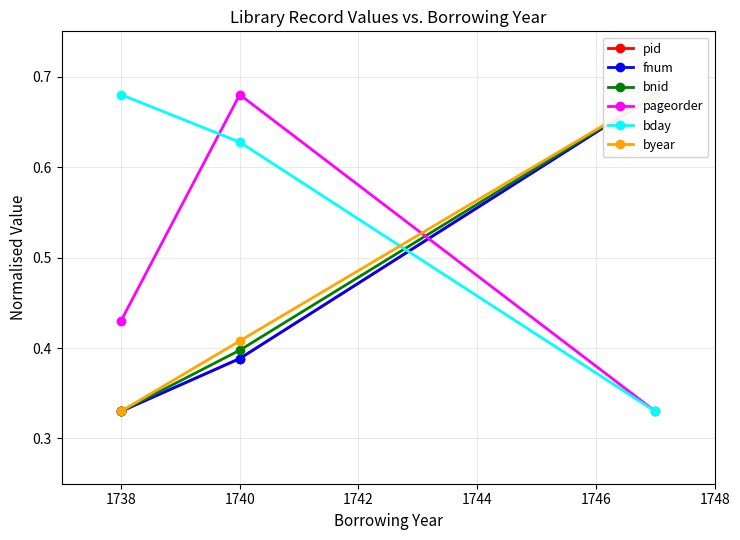

How many bday values are between 0 and 1?

3